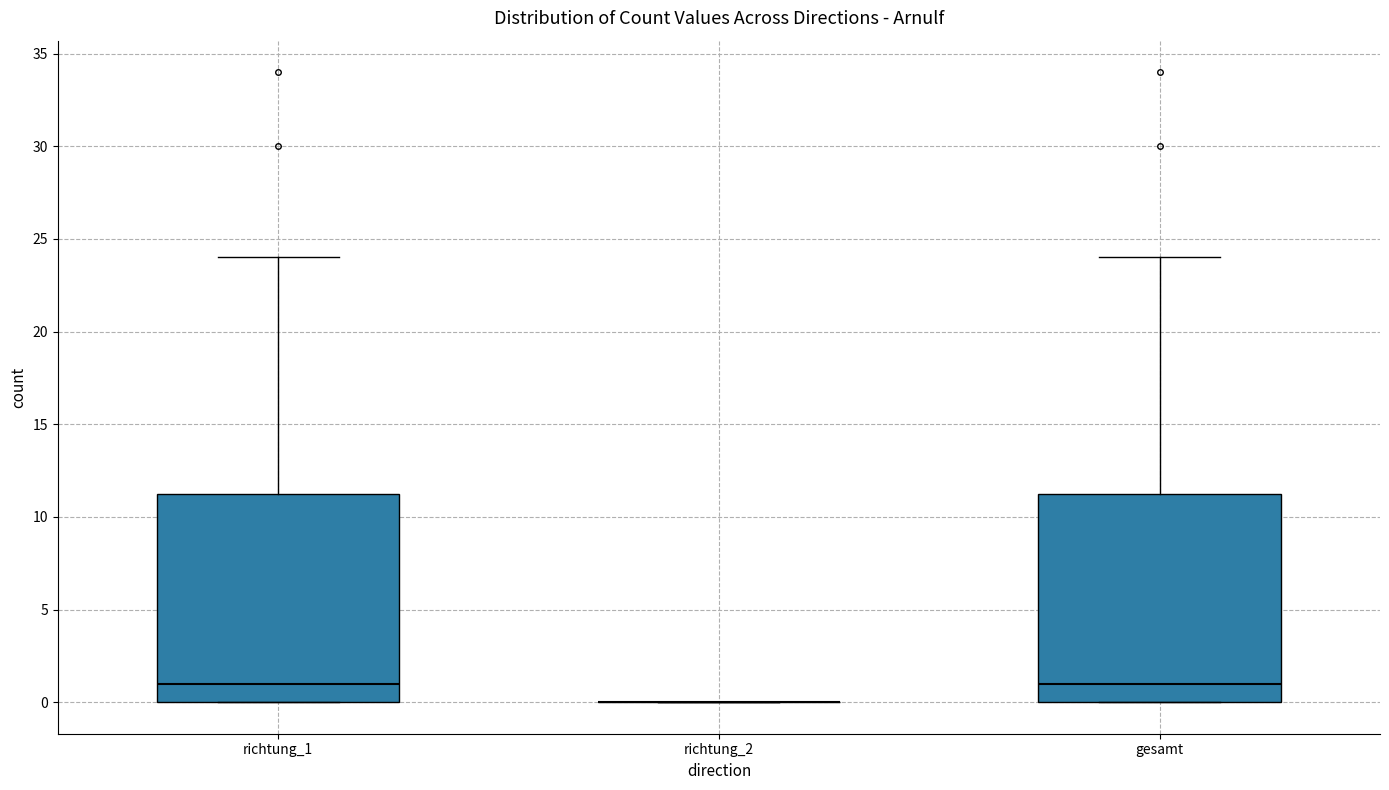

Reading left to right, transcribe this box plot: for each box, give where its median line is, the range the box spans, and where its two whiskers end, as read against the y-axis. The values are not printed on the chart, so give them approximately, as read against the axis.

richtung_1: median 1.0, box 0.0 to 11.5, whiskers 0.0 to 24.0
richtung_2: box collapsed to a line at 0.0, whiskers 0.0 to 0.0
gesamt: median 1.0, box 0.0 to 11.5, whiskers 0.0 to 24.0